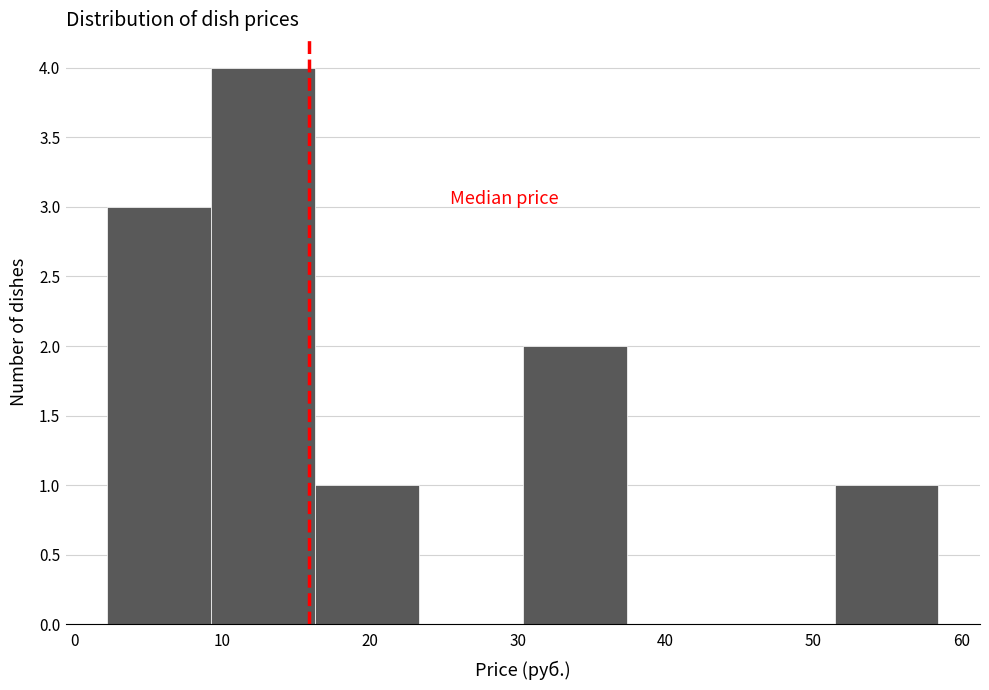

Reading left to right, list every bar in this chart as the range it spans on the x-axis followed by its height. Neither the bar edges nor the heights are printed on the chart, so give them approximately, as read against the axes.

2 to 9: 3
9 to 16: 4
16 to 23: 1
23 to 30: 0
30 to 37: 2
37 to 44: 0
44 to 51: 0
51 to 58: 1